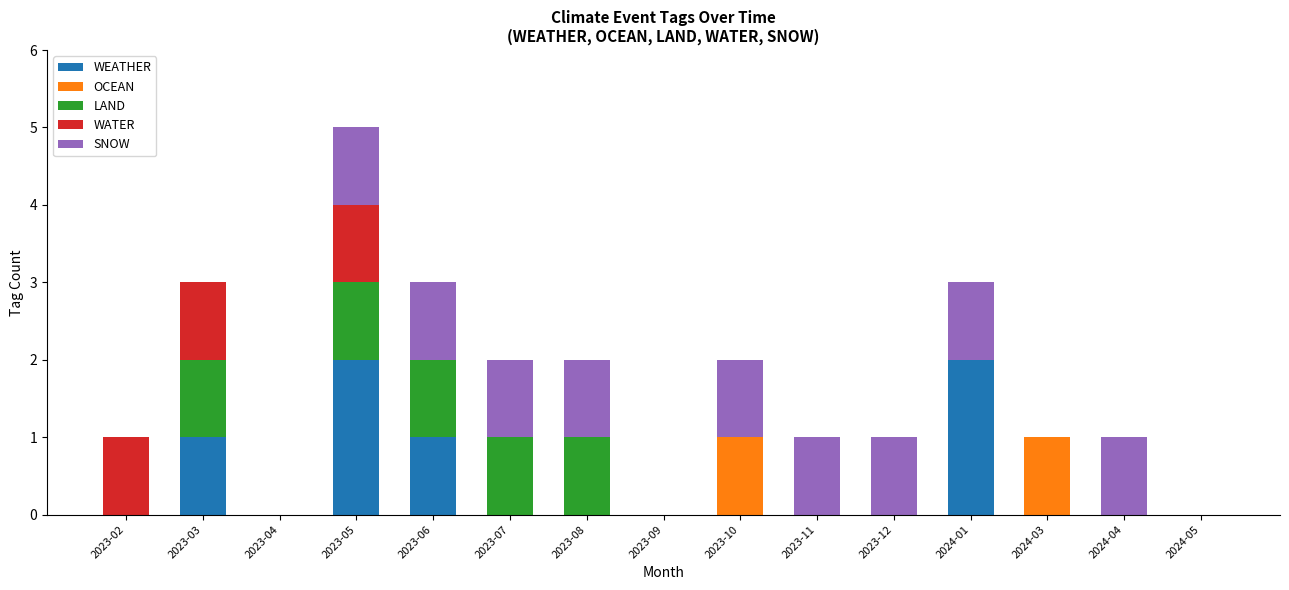

What is the total value across all series at 2023-06?

3